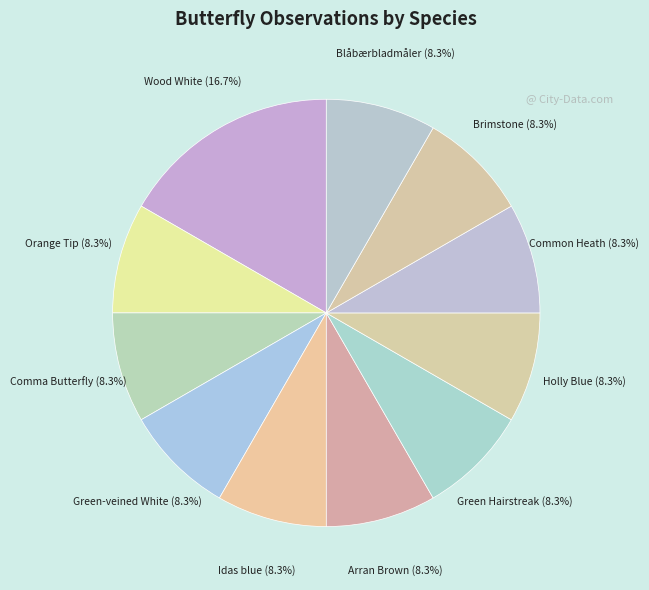

How many slices are in this pie chart?

11